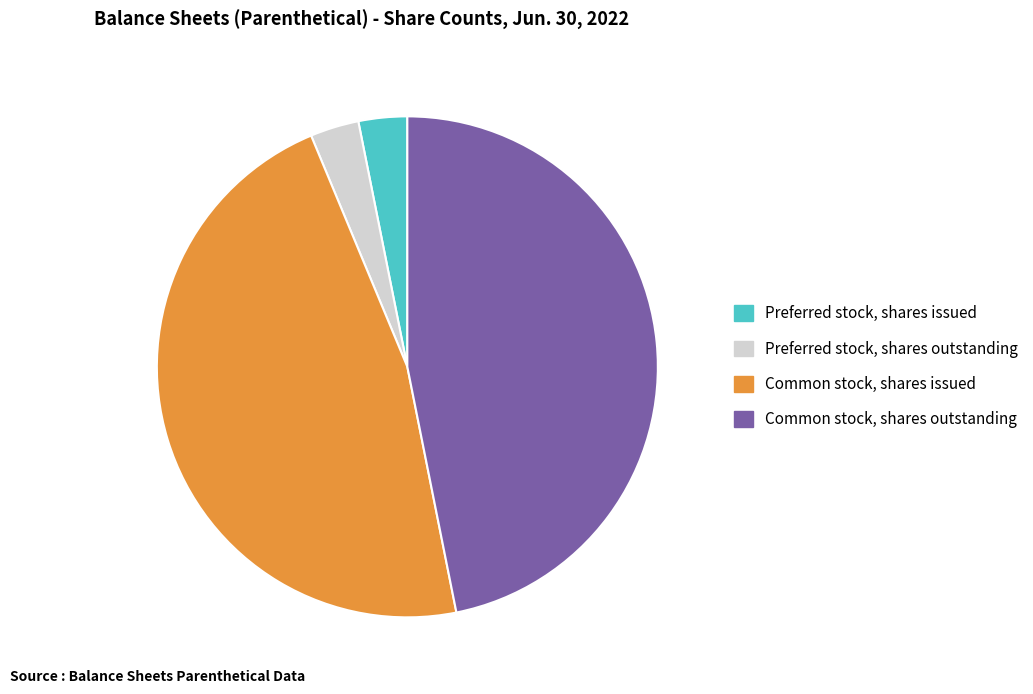

Is there any slice that represents more than half of the pie?

No